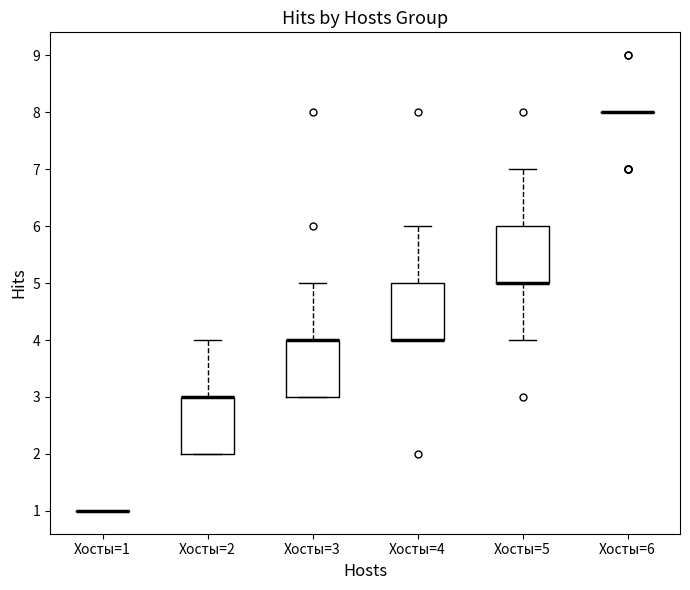

Reading left to right, transcribe this box plot: for each box, give where its median line is, the range the box spans, and where its two whiskers end, as read against the y-axis. The values are not printed on the chart, so give them approximately, as read against the axis.

Хосты=1: box collapsed to a line at 1, whiskers 1 to 1
Хосты=2: median 3 (drawn on the box's upper edge), box 2 to 3, whiskers 2 to 4
Хосты=3: median 4 (drawn on the box's upper edge), box 3 to 4, whiskers 3 to 5
Хосты=4: median 4 (drawn on the box's lower edge), box 4 to 5, whiskers 4 to 6
Хосты=5: median 5 (drawn on the box's lower edge), box 5 to 6, whiskers 4 to 7
Хосты=6: box collapsed to a line at 8, whiskers 8 to 8